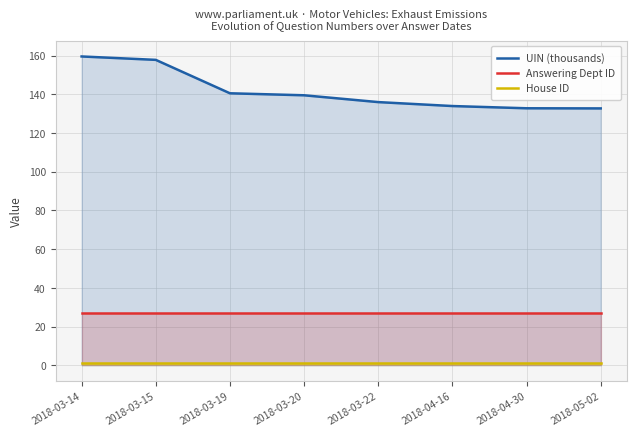

Which series has the widest spread of values?

UIN (thousands)